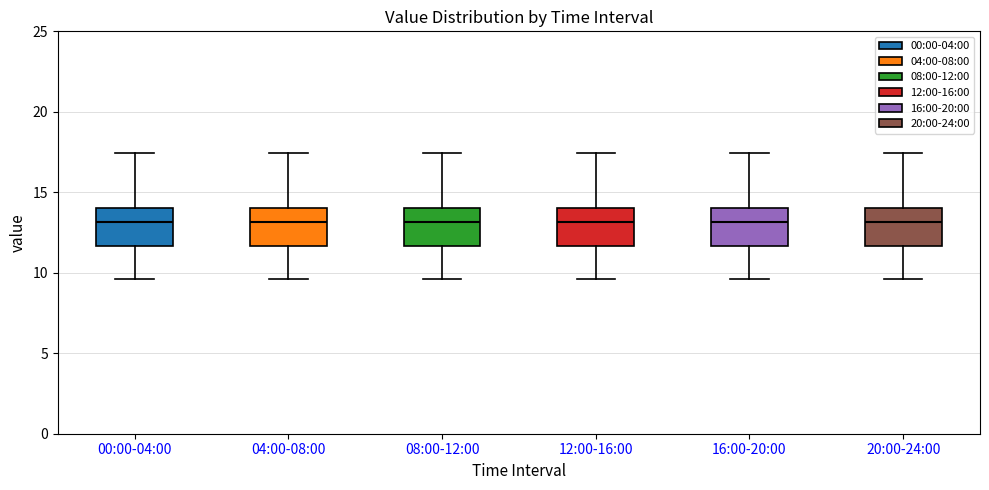

Reading left to right, transcribe this box plot: for each box, give where its median line is, the range the box spans, and where its two whiskers end, as read against the y-axis. The values are not printed on the chart, so give them approximately, as read against the axis.

00:00-04:00: median 13.0, box 11.5 to 14.0, whiskers 9.5 to 17.5
04:00-08:00: median 13.0, box 11.5 to 14.0, whiskers 9.5 to 17.5
08:00-12:00: median 13.0, box 11.5 to 14.0, whiskers 9.5 to 17.5
12:00-16:00: median 13.0, box 11.5 to 14.0, whiskers 9.5 to 17.5
16:00-20:00: median 13.0, box 11.5 to 14.0, whiskers 9.5 to 17.5
20:00-24:00: median 13.0, box 11.5 to 14.0, whiskers 9.5 to 17.5